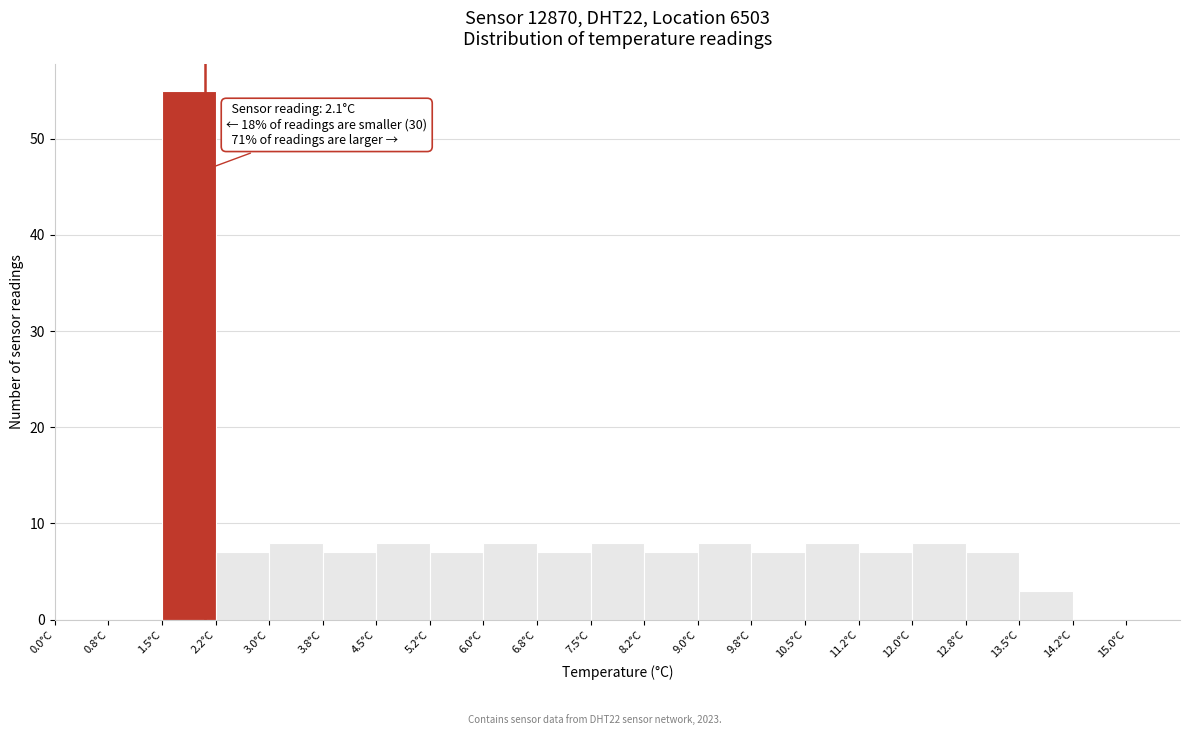

Which range on the x-axis has the tallest bar?

1.50 to 2.25